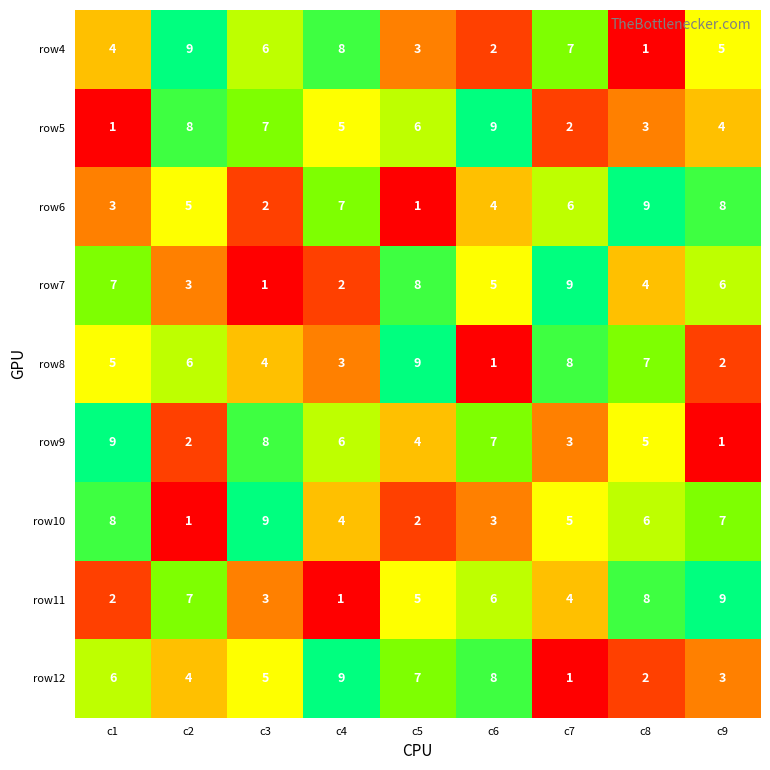

Where does the row7 series first go above 5?

c1